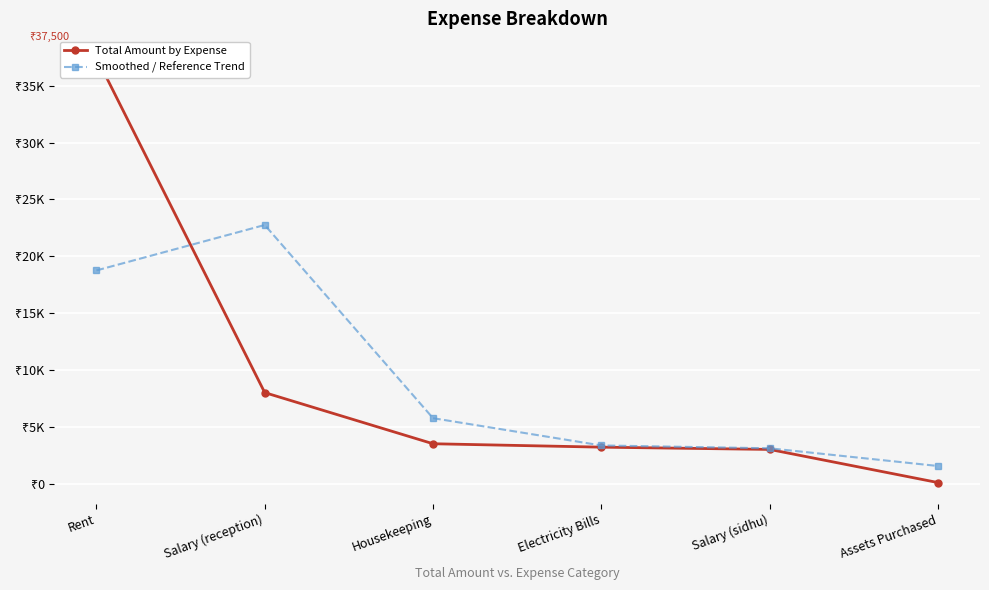

Which series has the largest range (max minus min)?

Total Amount by Expense